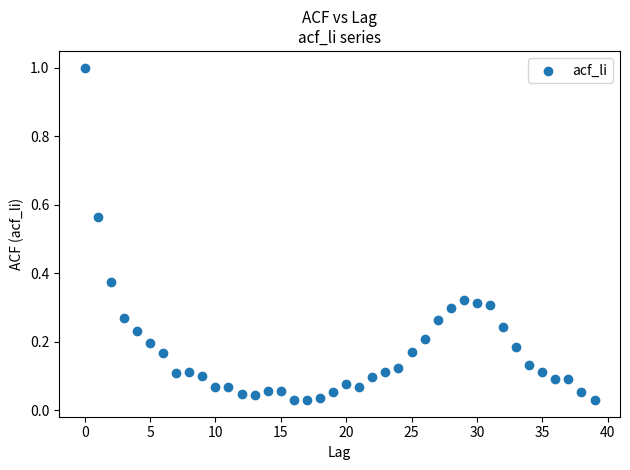

Count the number of points in this scatter plot.

40